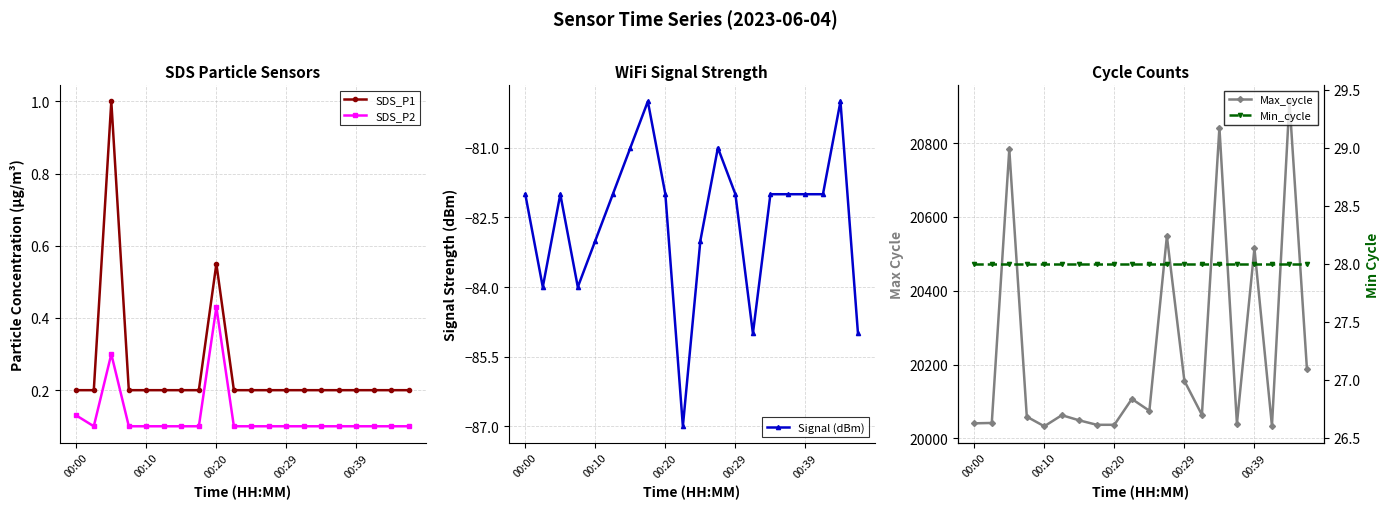

True or false: Signal (dBm) has a value of -82.0 at 15.

True